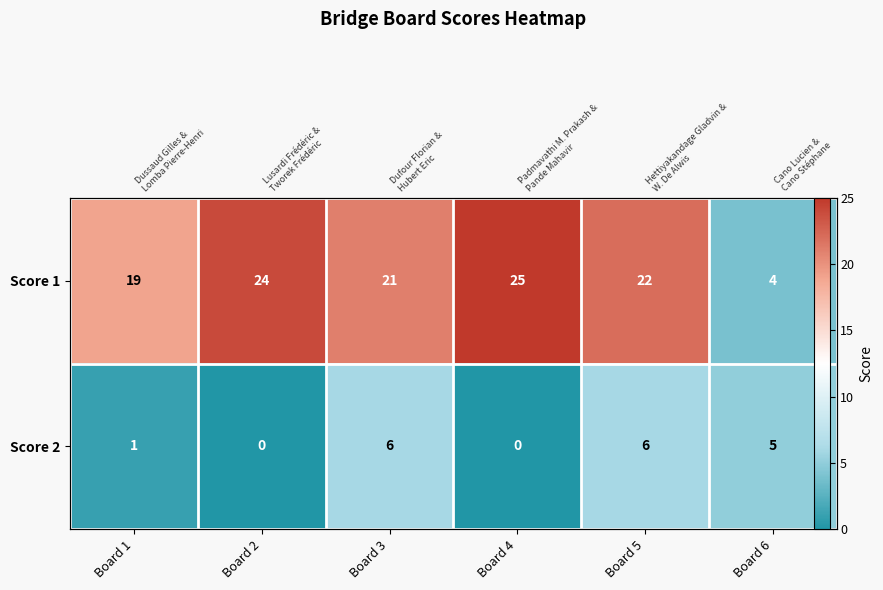

At which label does Score 2 reach its peak?

Board 3